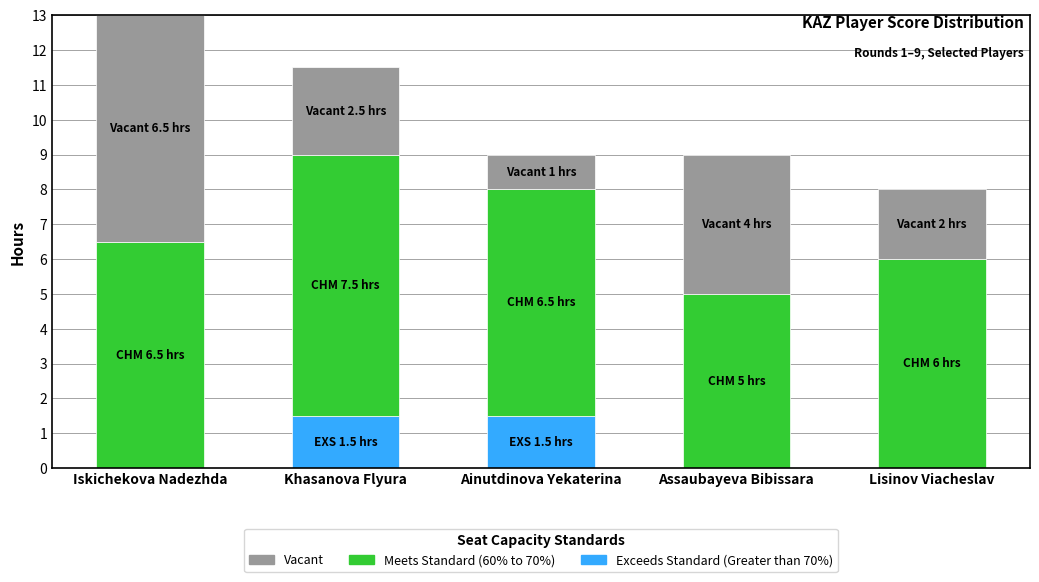

At which category is the sum across all series the highest?

Iskichekova Nadezhda